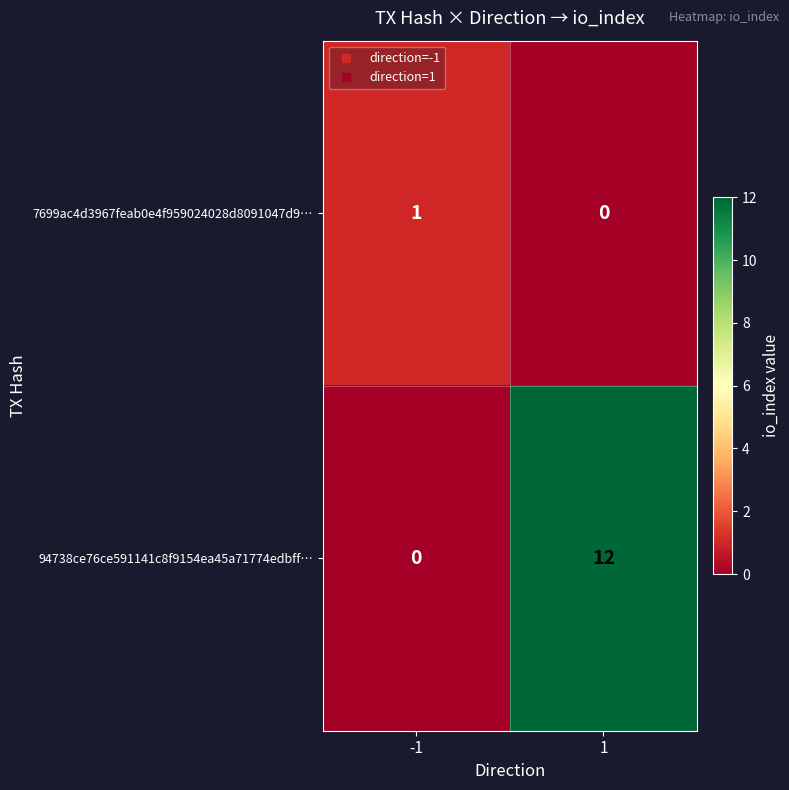

The value of 7699ac4d3967feab0e4f959024028d8091047d9… at -1 is 1. True or false?

True